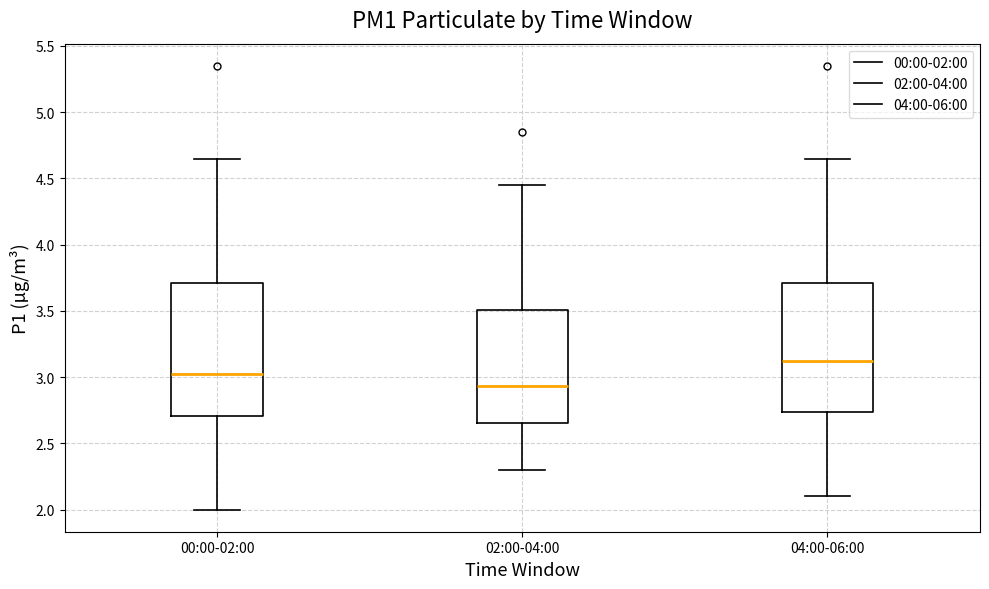

Reading left to right, read every box against the y-axis: the position of its median line, the range the box covers, and the ends of its whiskers. The values are not printed on the chart, so give them approximately, as read against the axis.

00:00-02:00: median 3.05, box 2.70 to 3.70, whiskers 2.00 to 4.65
02:00-04:00: median 2.95, box 2.65 to 3.50, whiskers 2.30 to 4.45
04:00-06:00: median 3.15, box 2.75 to 3.70, whiskers 2.10 to 4.65